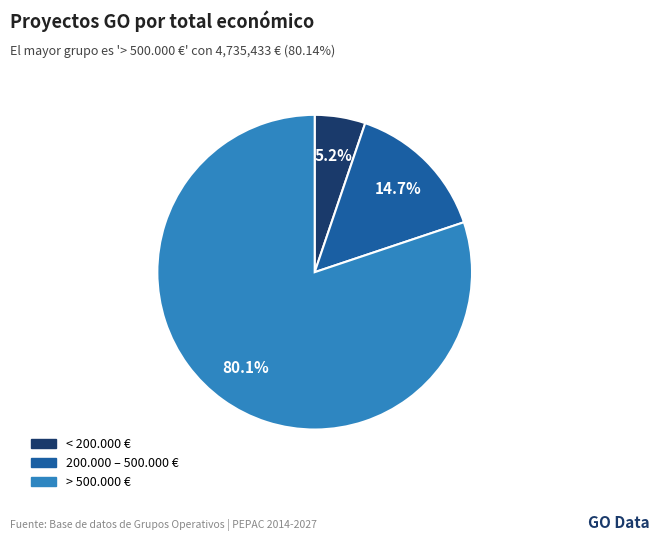

Is there a majority slice in this chart?

Yes